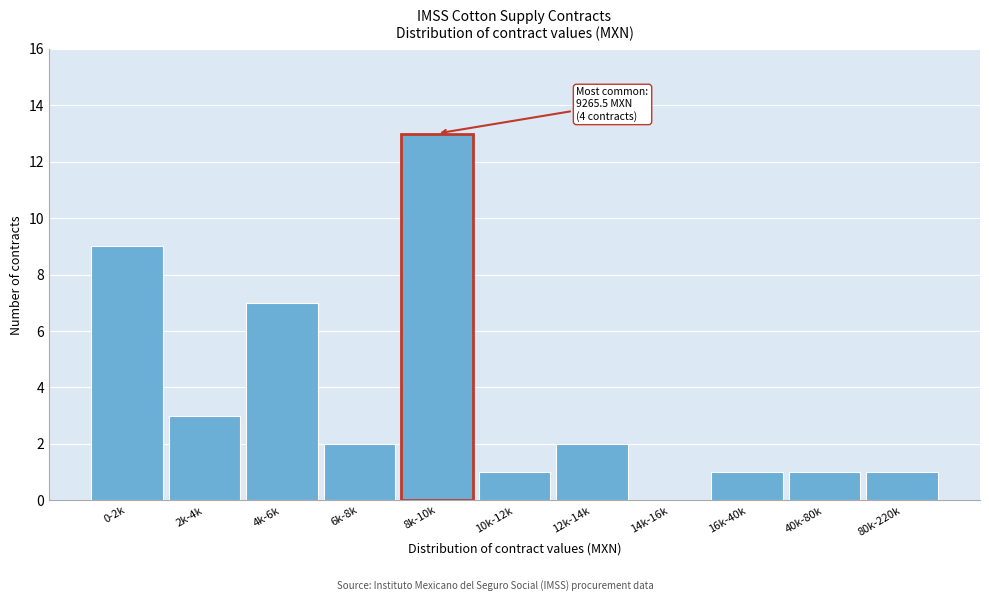

Reading left to right, list all the values displayed in this chart.

0-2k=9	2k-4k=3	4k-6k=7	6k-8k=2	8k-10k=13	10k-12k=1	12k-14k=2	14k-16k=0	16k-40k=1	40k-80k=1	80k-220k=1